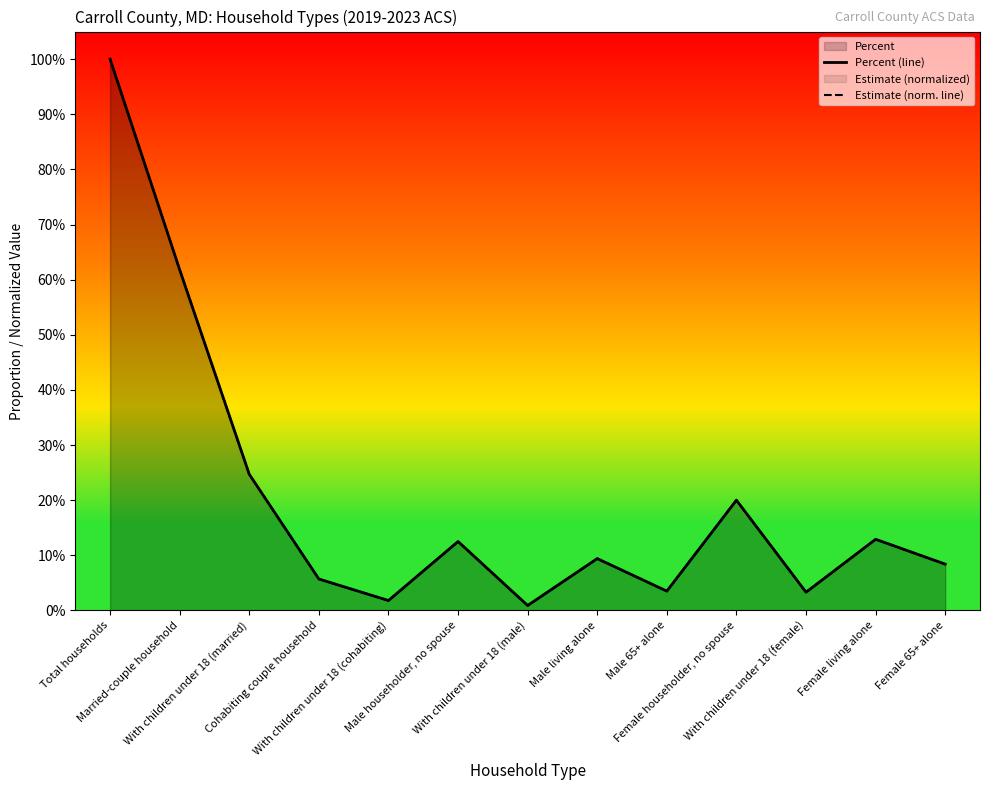

At which category is the sum across all series the highest?

Total households